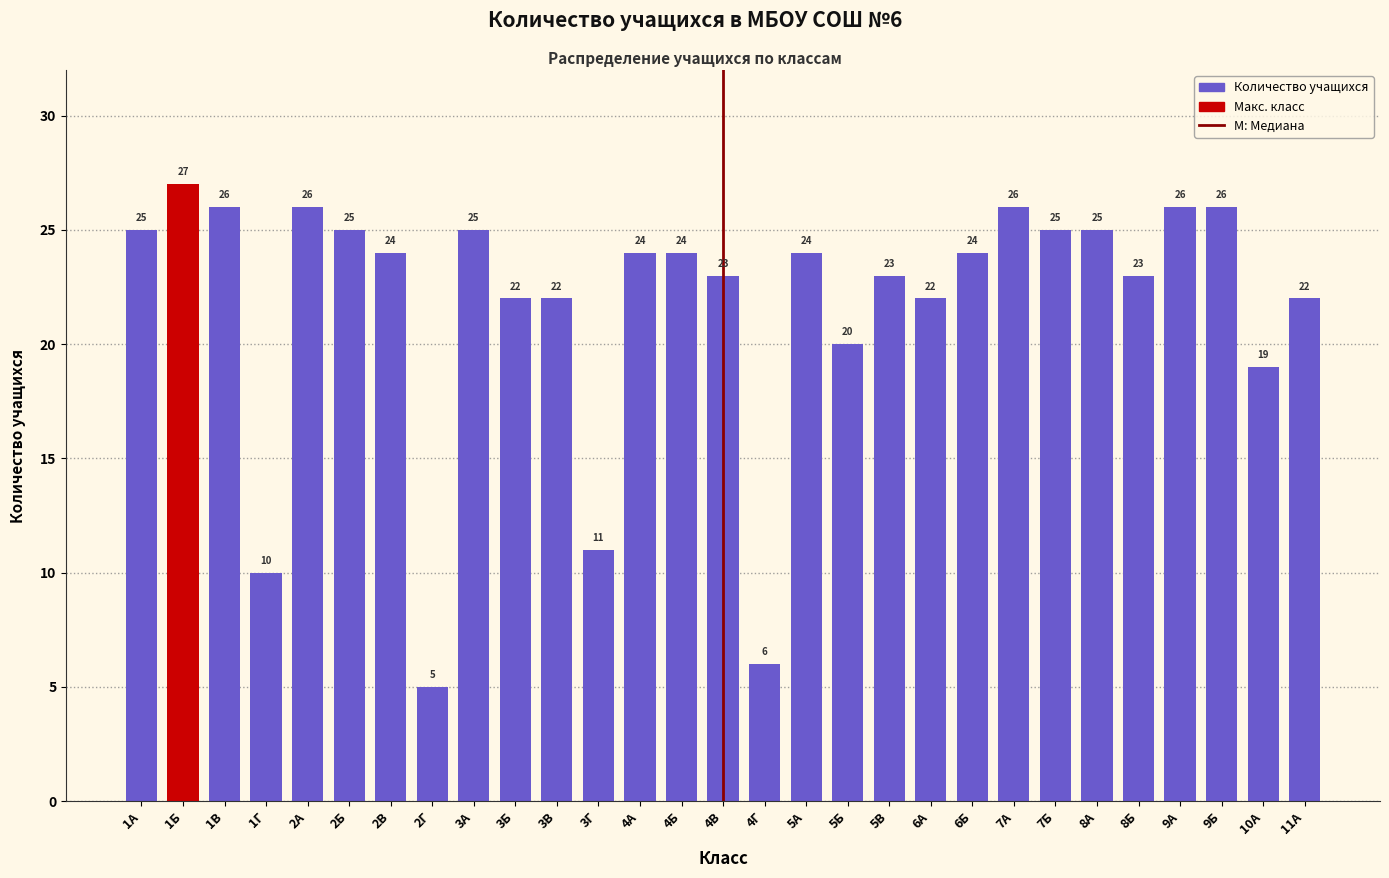

Reading right to left, extract all data points from this chart.

11А=22	10А=19	9Б=26	9А=26	8Б=23	8А=25	7Б=25	7А=26	6Б=24	6А=22	5В=23	5Б=20	5А=24	4Г=6	4В=23	4Б=24	4А=24	3Г=11	3В=22	3Б=22	3А=25	2Г=5	2В=24	2Б=25	2А=26	1Г=10	1В=26	1Б=27	1А=25